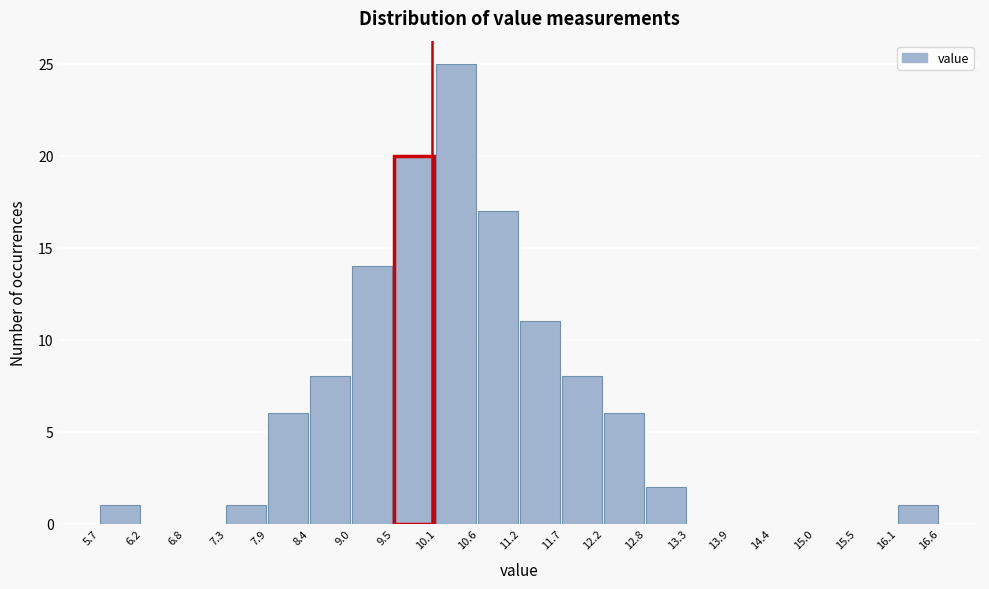

Reading left to right, list every bar in this chart as the range it spans on the x-axis followed by its height. The values are not printed on the chart, so give them approximately, as read against the axis.

5.7 to 6.2: 1
6.2 to 6.8: 0
6.8 to 7.3: 0
7.3 to 7.9: 1
7.9 to 8.4: 6
8.4 to 9.0: 8
9.0 to 9.5: 14
9.5 to 10.1: 20
10.1 to 10.6: 25
10.6 to 11.2: 17
11.2 to 11.7: 11
11.7 to 12.2: 8
12.2 to 12.8: 6
12.8 to 13.3: 2
13.3 to 13.9: 0
13.9 to 14.4: 0
14.4 to 15.0: 0
15.0 to 15.5: 0
15.5 to 16.1: 0
16.1 to 16.6: 1